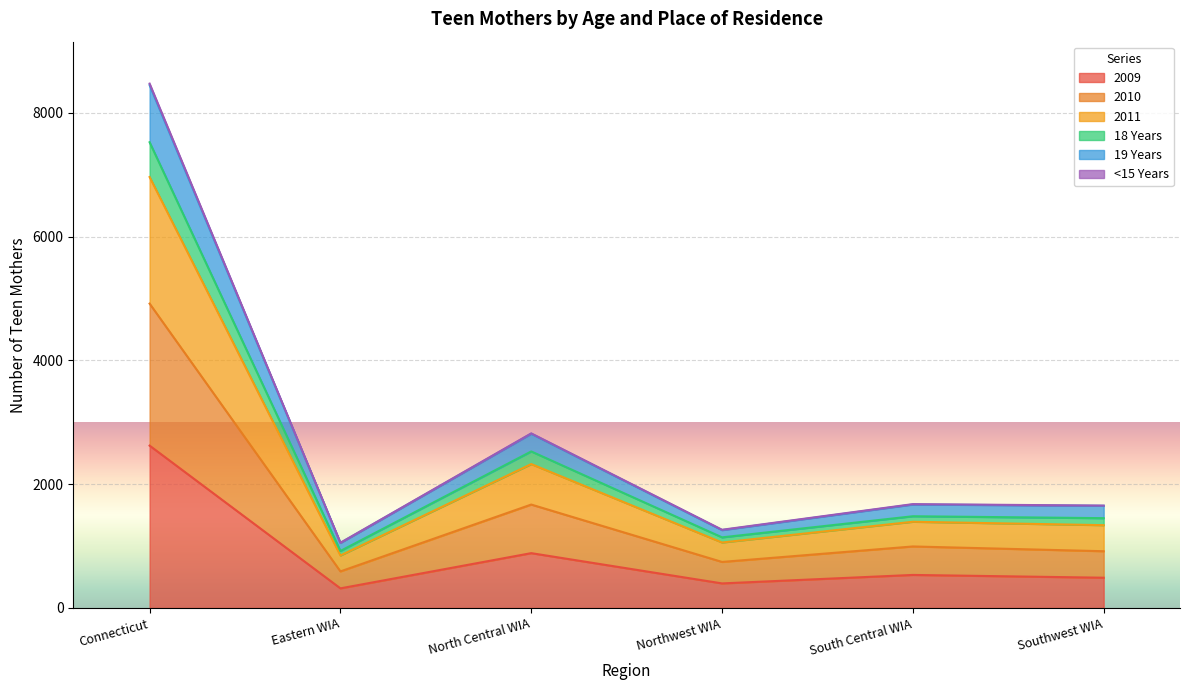

At which category is the sum across all series the highest?

Connecticut